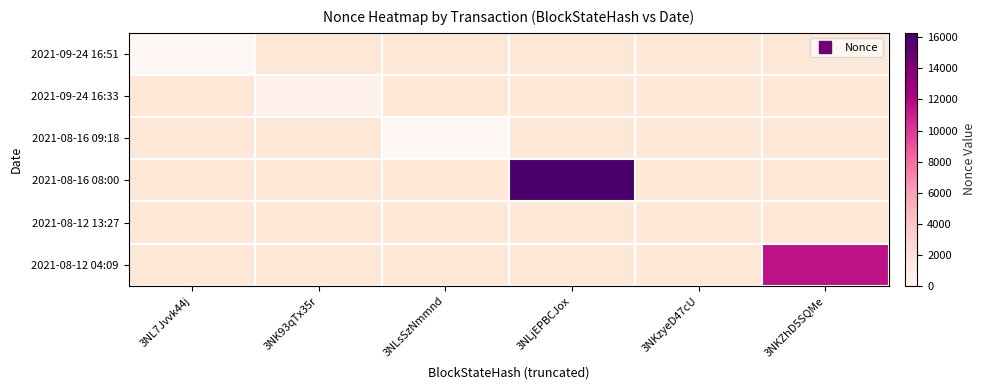

At how many categories does at least one series exceed 4629?

2